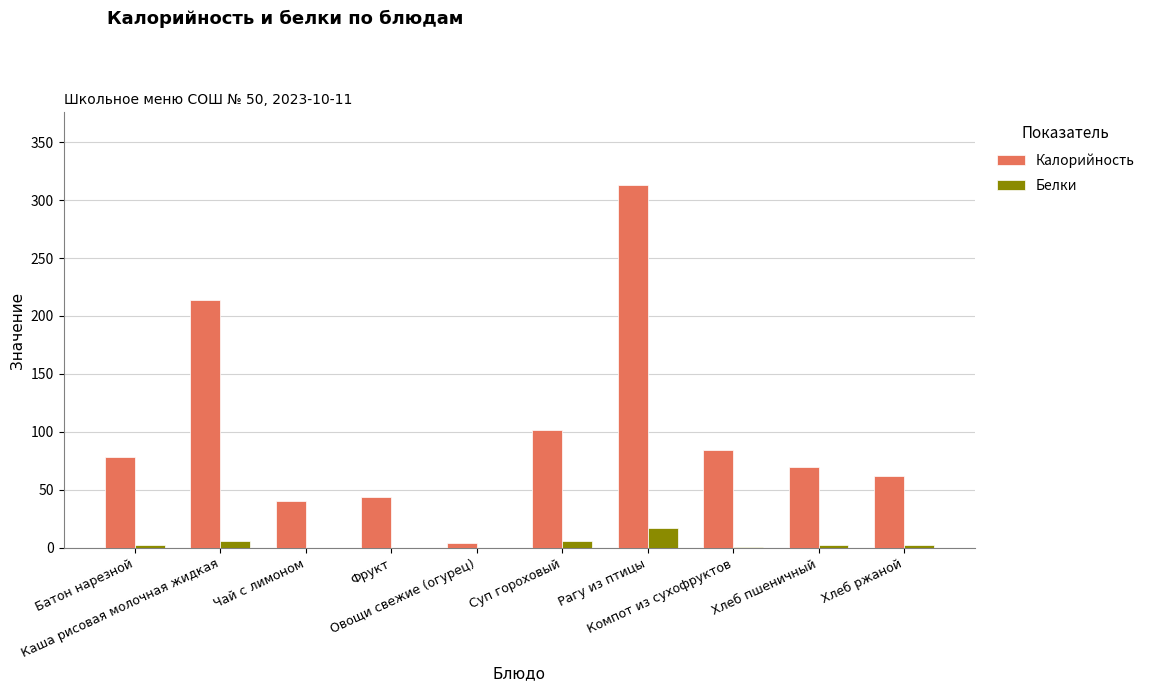

Which series has the largest total across all categories?

Калорийность